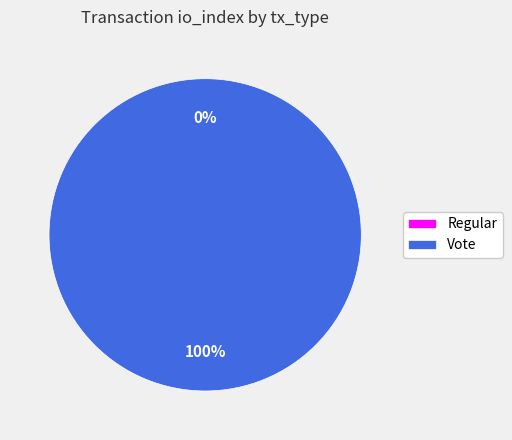

Which slice is the smallest?

Regular